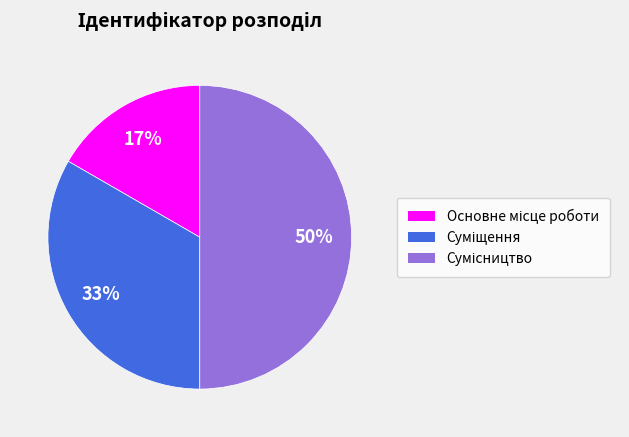

How many slices are in this pie chart?

3